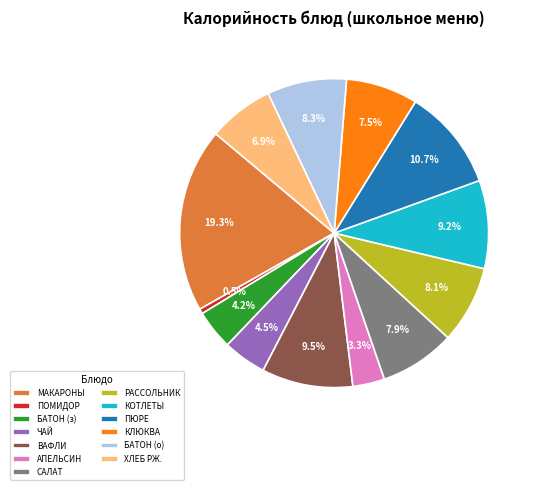

Combined, do ПЮРЕ and ЧАЙ account for over 50%?

No